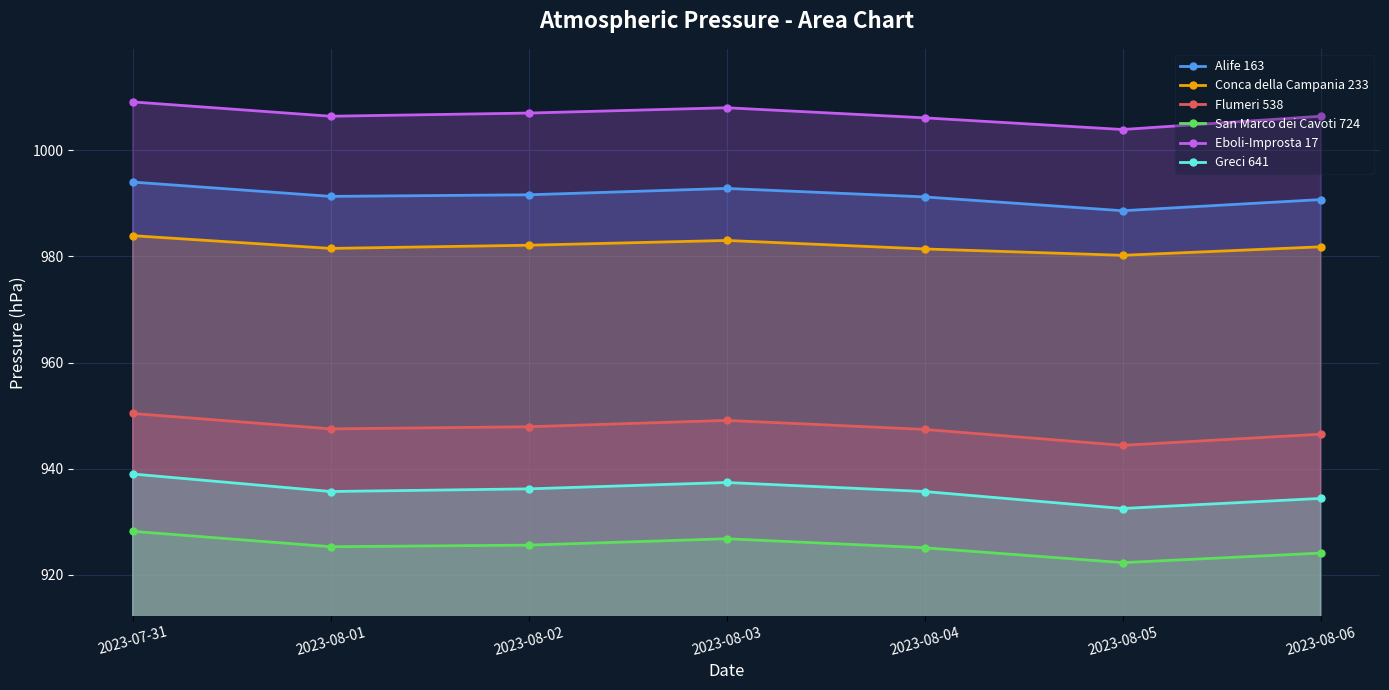

What is the greatest value displayed?

1009.1